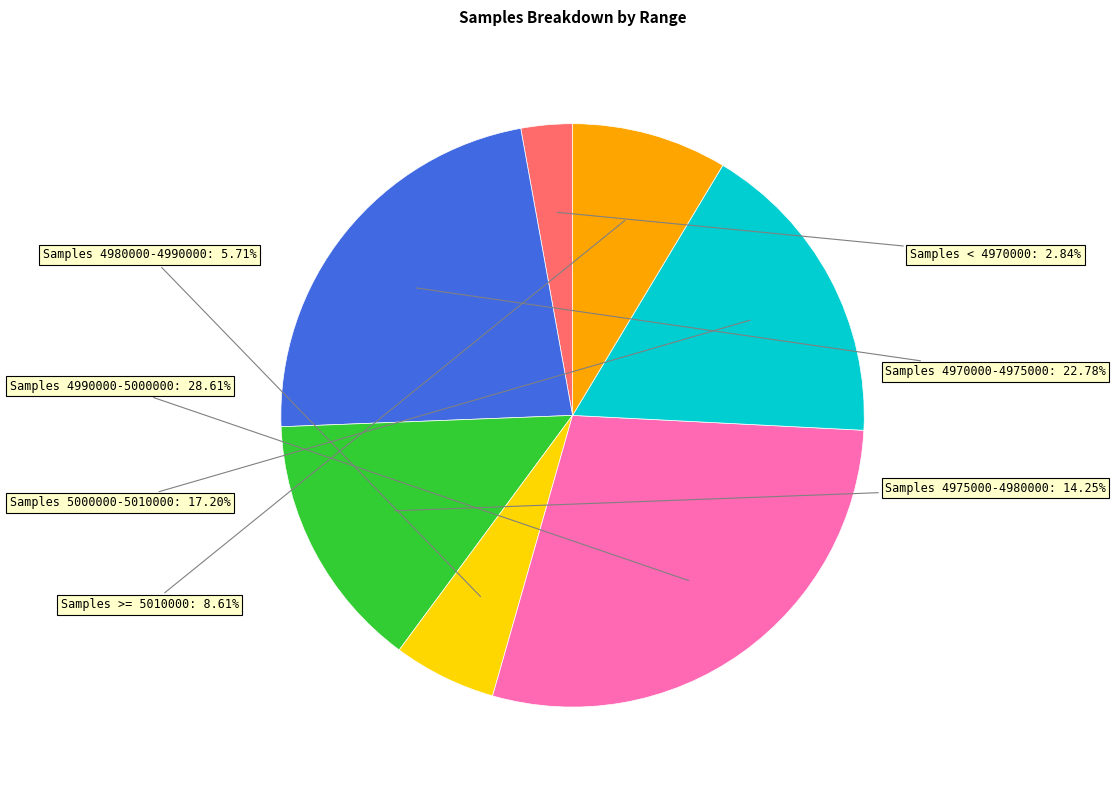

Is there any slice that represents more than half of the pie?

No